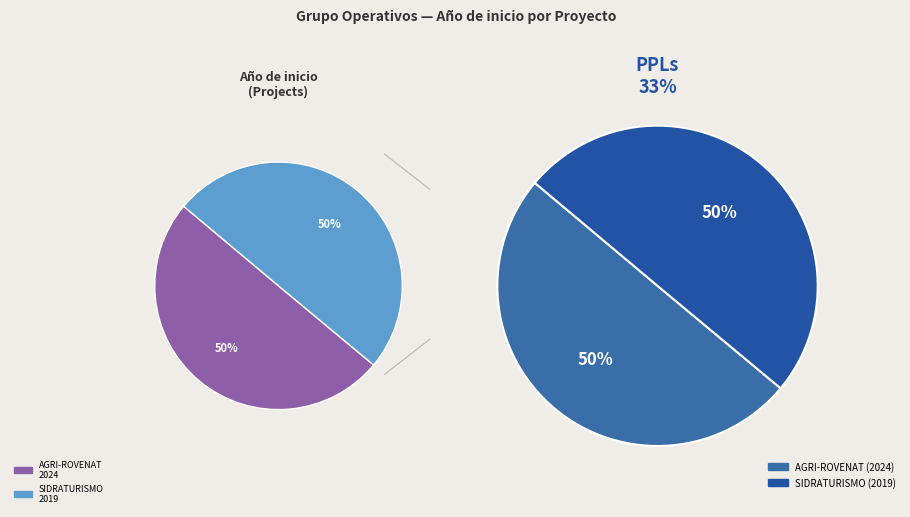

Is the sum of Grupo Operativo SIDRATURISMO and Grupo Operativo AGRI-ROVENAT greater than half?

Yes